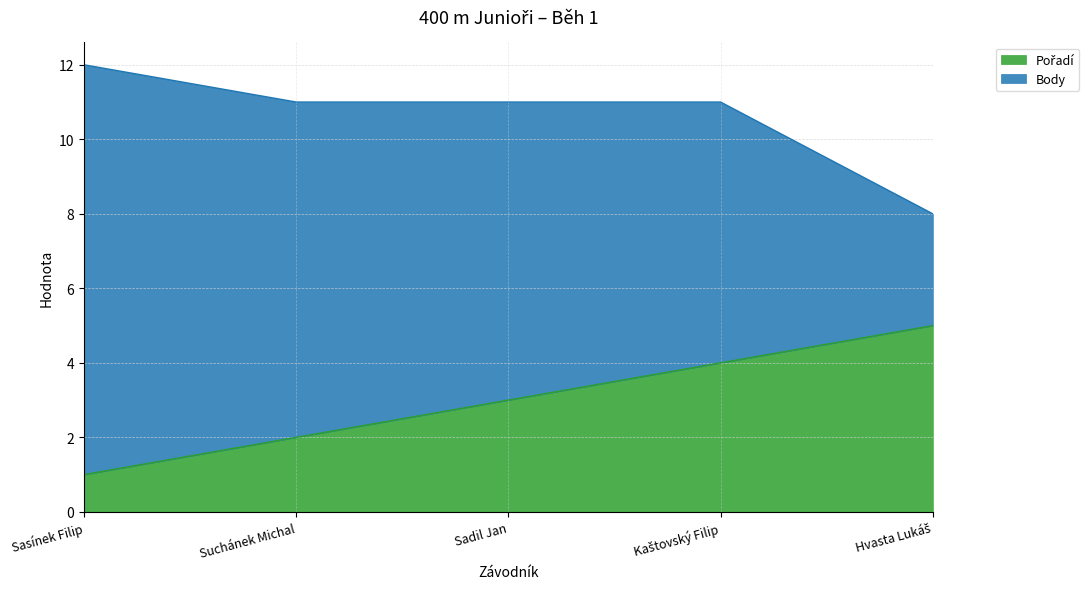

Which category has the lowest value across all series?

Sasínek Filip